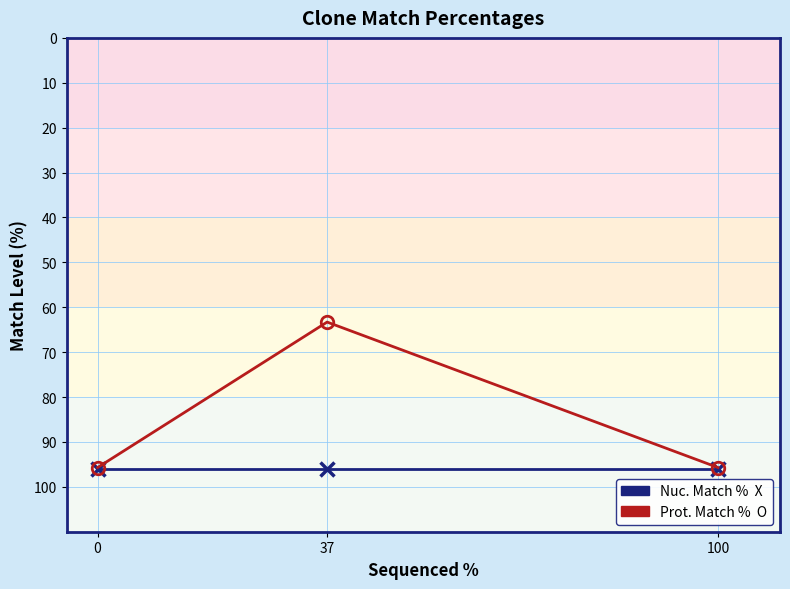

What is the spread (max minus min) of values at 0?

0.4